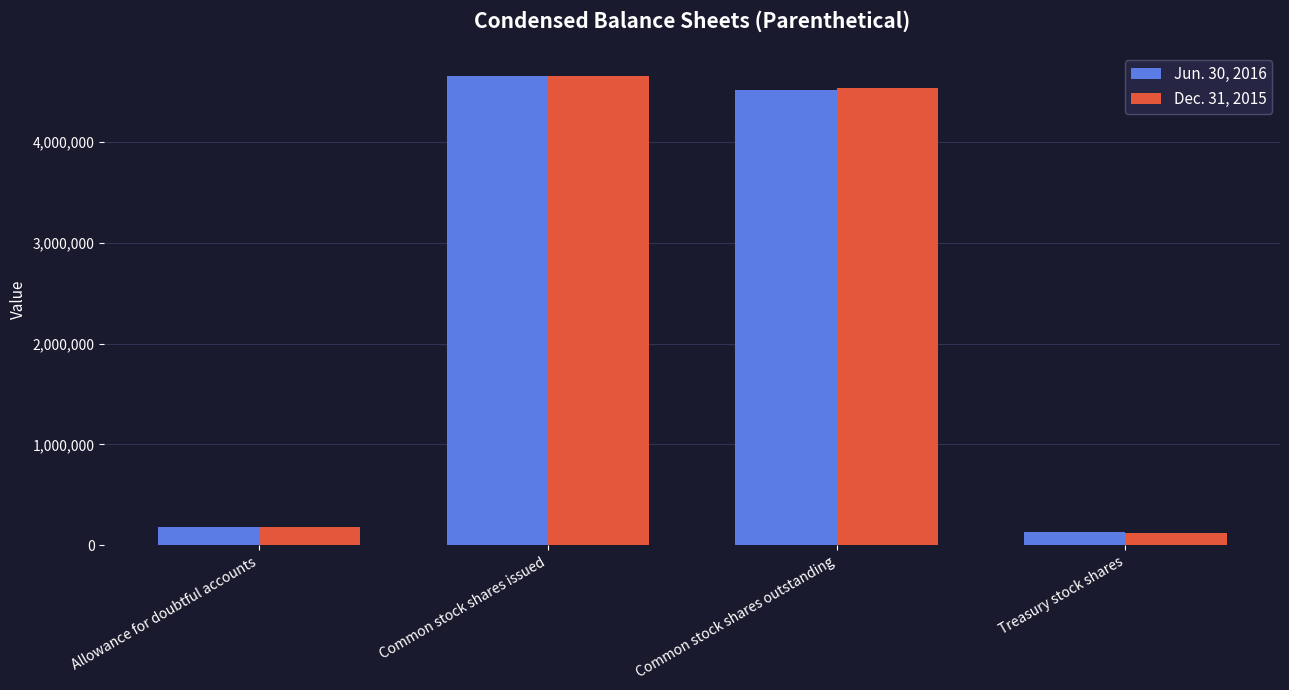

How many data points does each series have?

4